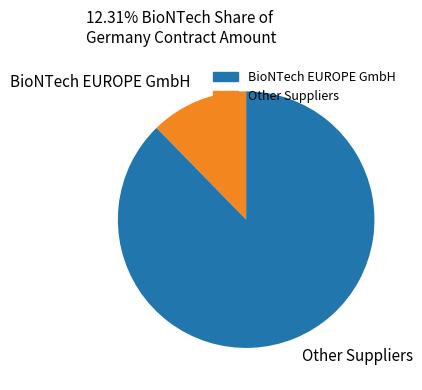

Rank the categories by value from highest to lowest.

Other Suppliers, BioNTech EUROPE GmbH